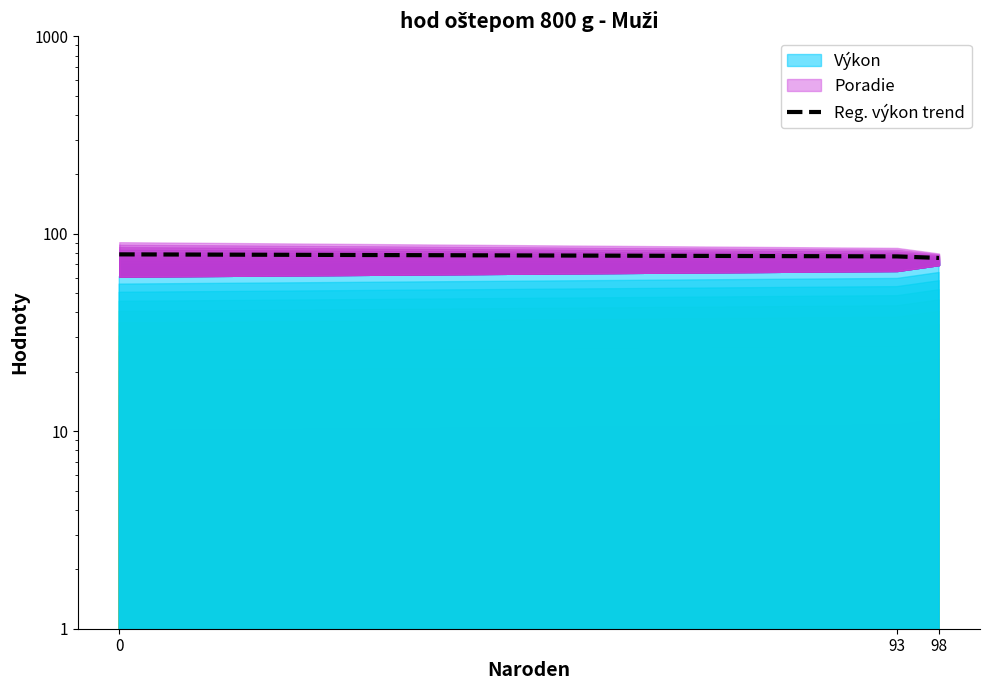

The value at 93 is 51.2. True or false?

False